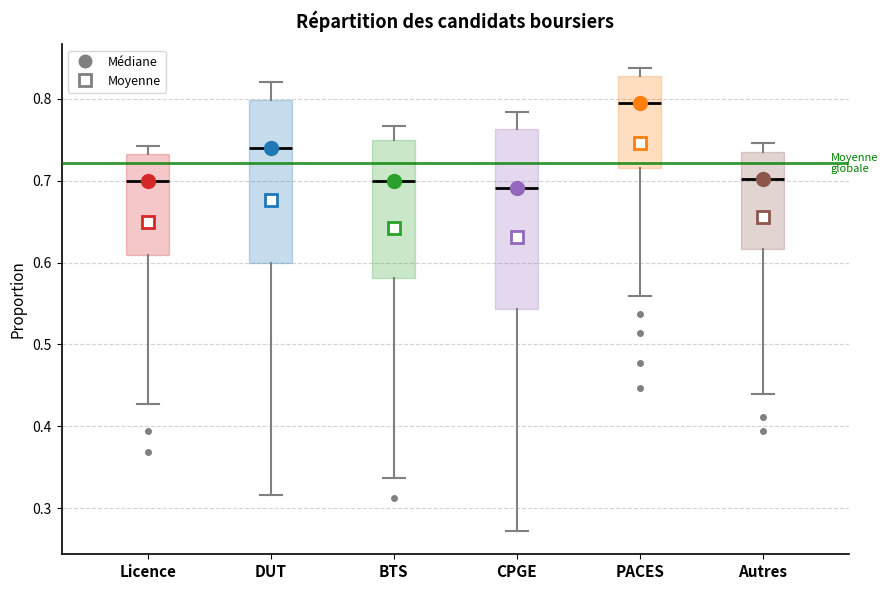

Reading left to right, transcribe this box plot: for each box, give where its median line is, the range the box spans, and where its two whiskers end, as read against the y-axis. The values are not printed on the chart, so give them approximately, as read against the axis.

Licence: median 0.70, box 0.61 to 0.73, whiskers 0.43 to 0.74
DUT: median 0.74, box 0.60 to 0.80, whiskers 0.32 to 0.82
BTS: median 0.70, box 0.58 to 0.75, whiskers 0.34 to 0.77
CPGE: median 0.69, box 0.54 to 0.76, whiskers 0.27 to 0.78
PACES: median 0.79, box 0.72 to 0.83, whiskers 0.56 to 0.84
Autres: median 0.70, box 0.62 to 0.73, whiskers 0.44 to 0.75